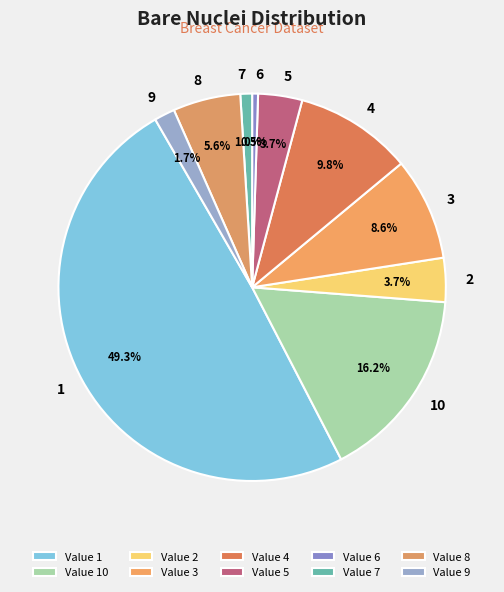

How many segments does this pie chart have?

10